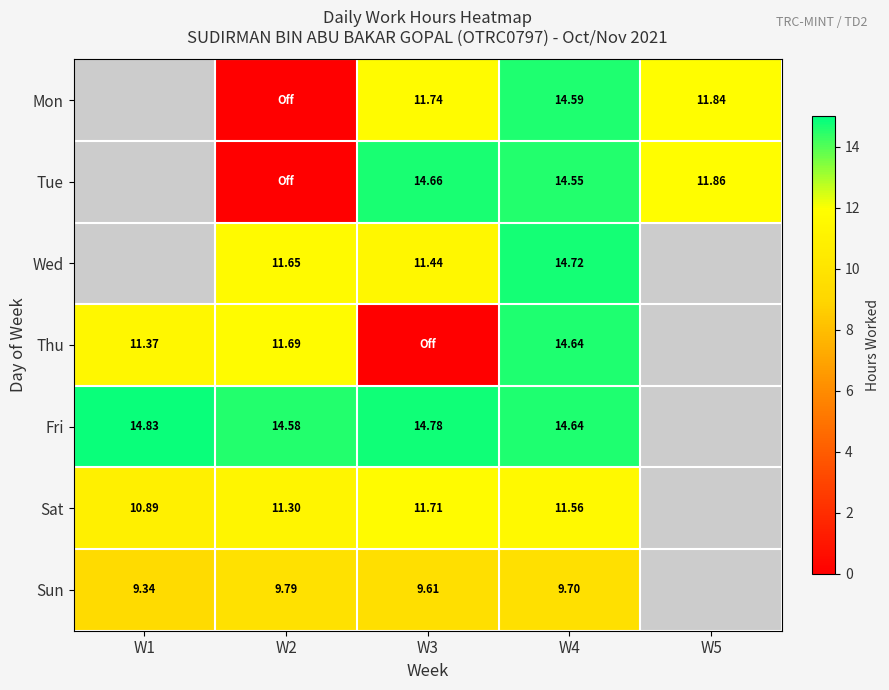

The Fri series shows 14.6 at W2. True or false?

True